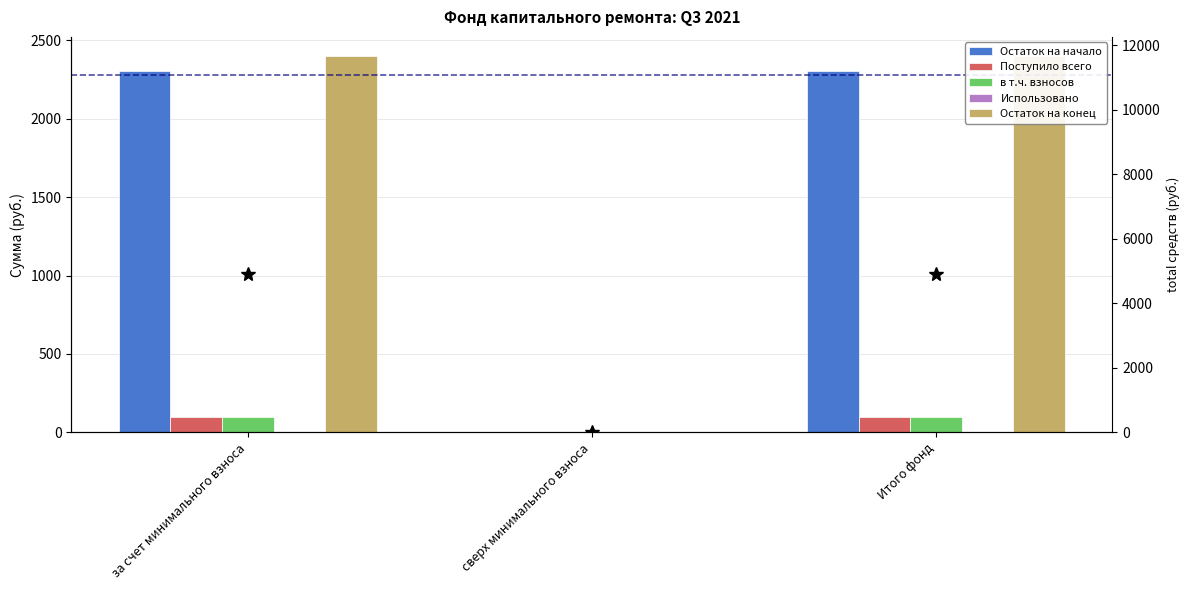

At which label does Остаток на начало first exceed 2303?

за счет минимального взноса